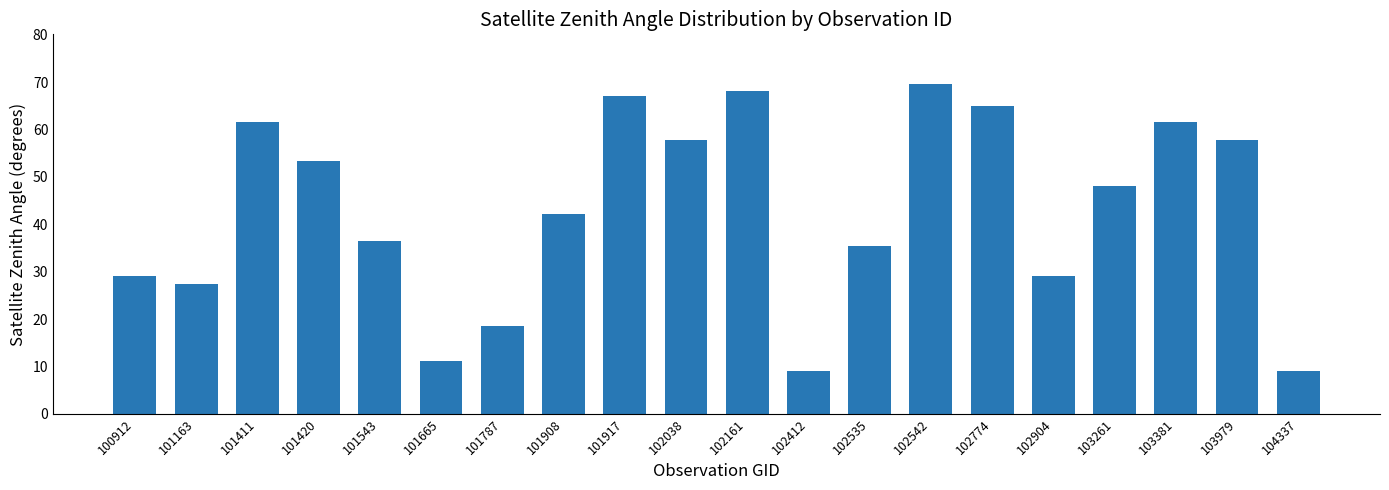

What is the approximate value at 102161?

68.1